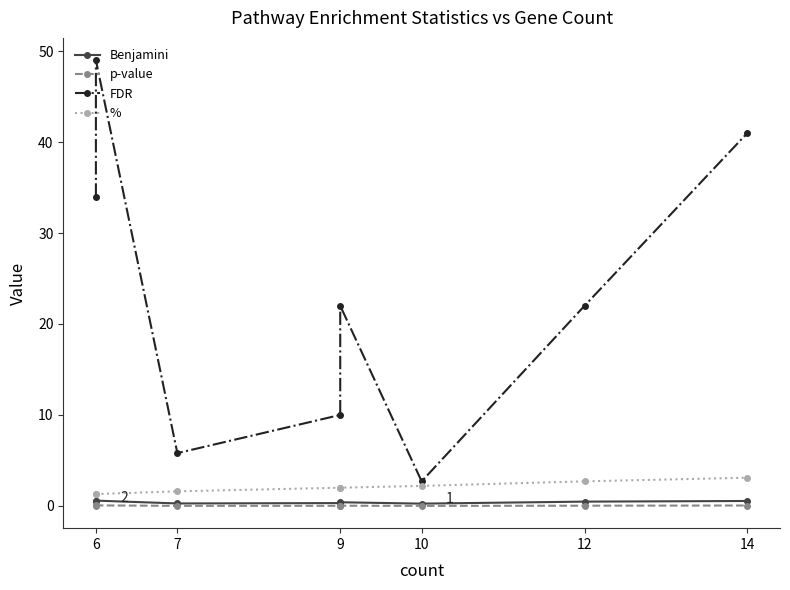

True or false: % and p-value cross at least once.

False